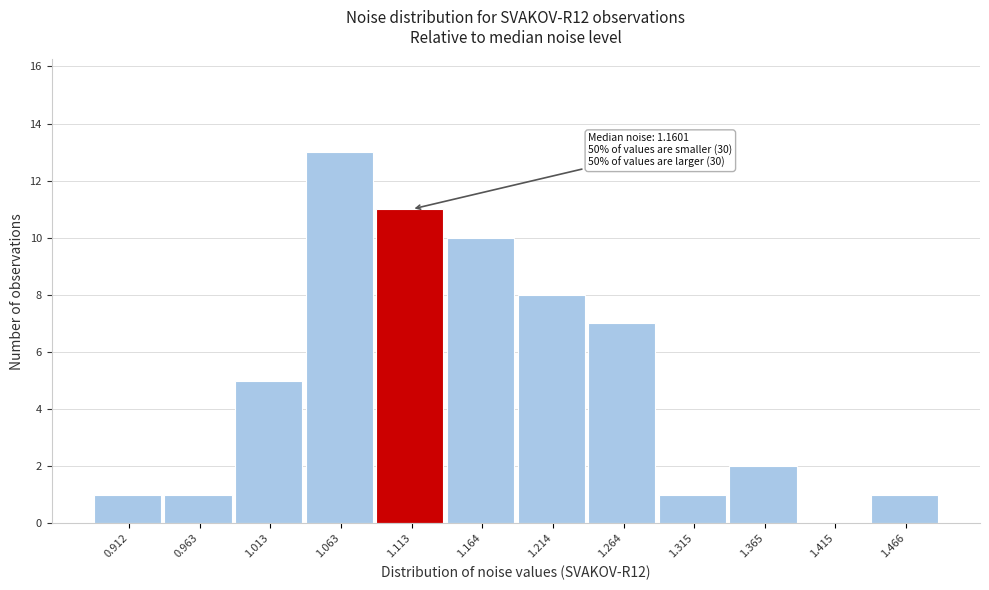

Reading left to right, list all the values displayed in this chart.

0.912=1	0.963=1	1.013=5	1.063=13	1.113=11	1.164=10	1.214=8	1.264=7	1.315=1	1.365=2	1.415=0	1.466=1